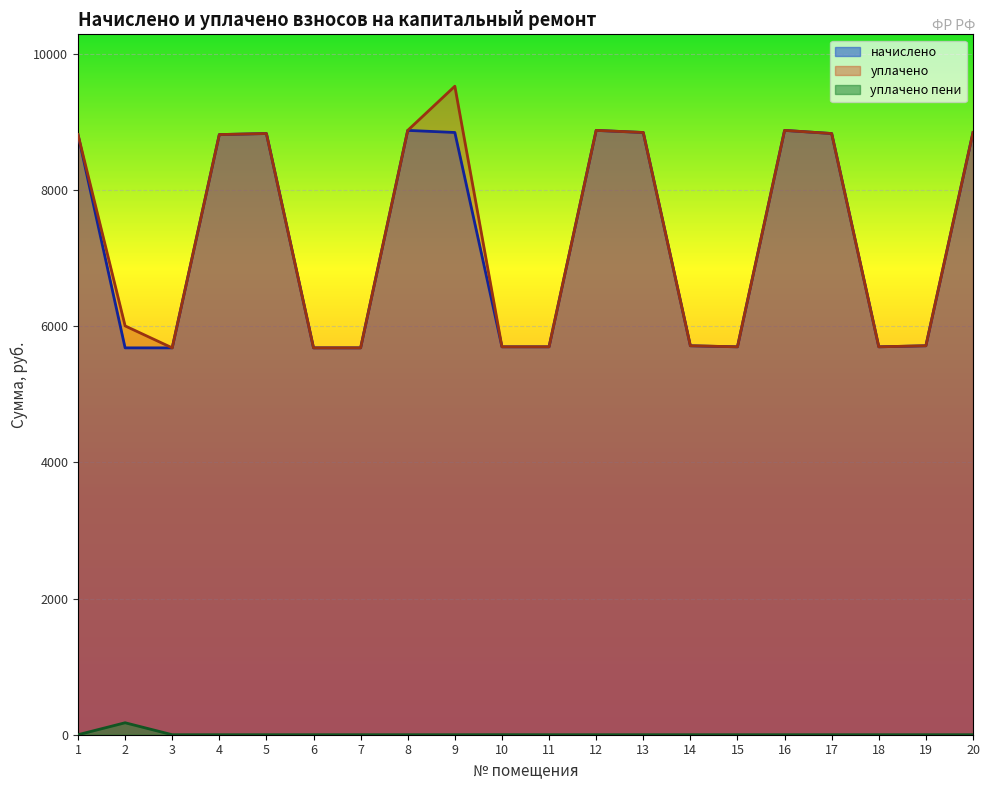

At which label is уплачено closest to 7605?

1